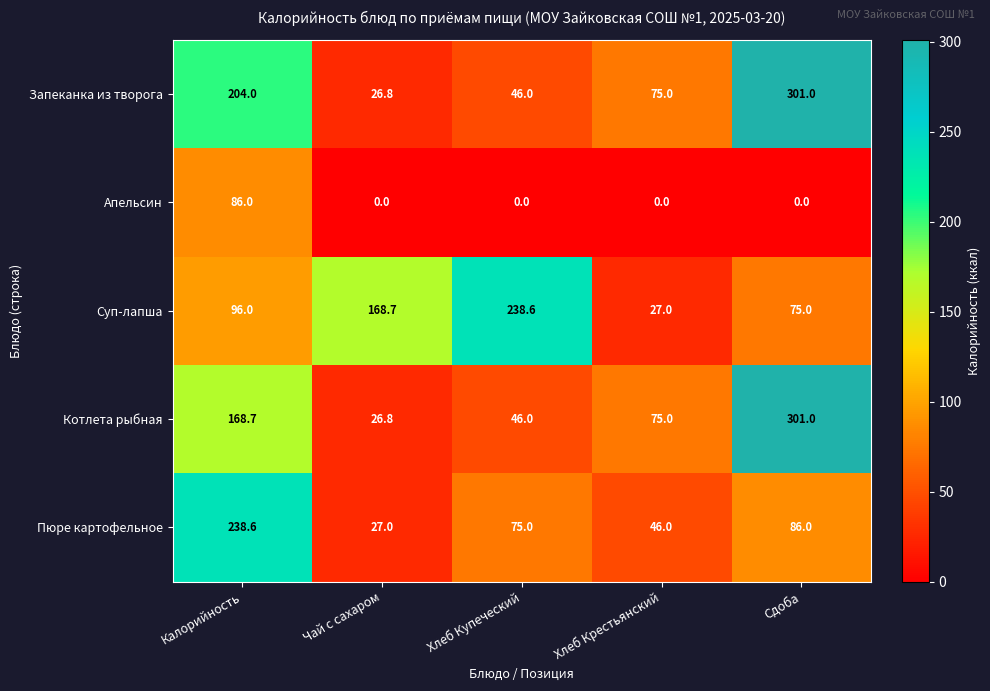

Where does the Котлета рыбная series first go above 75?

Калорийность